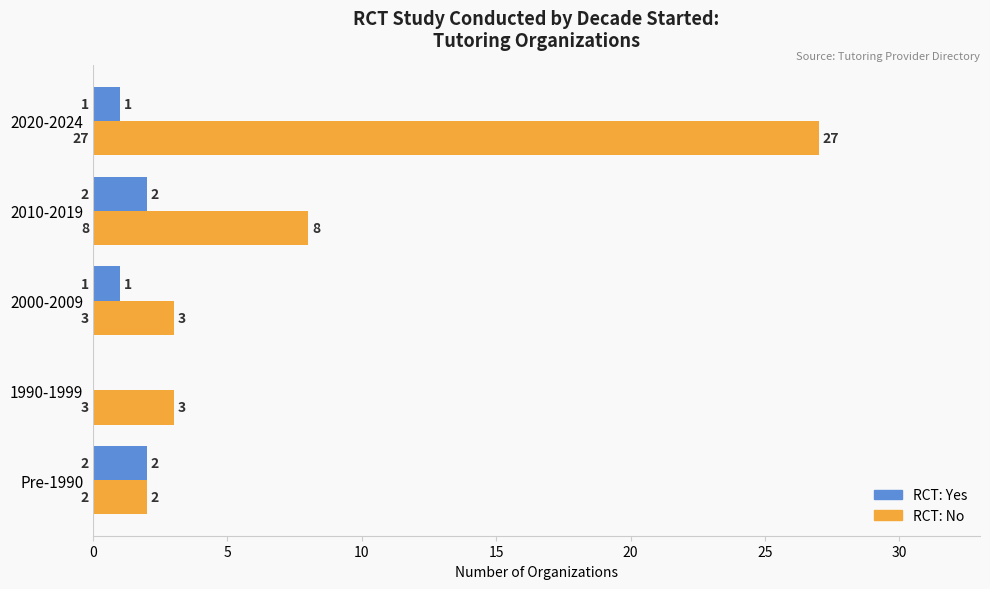

How many RCT: Yes values are between 1 and 2?

4